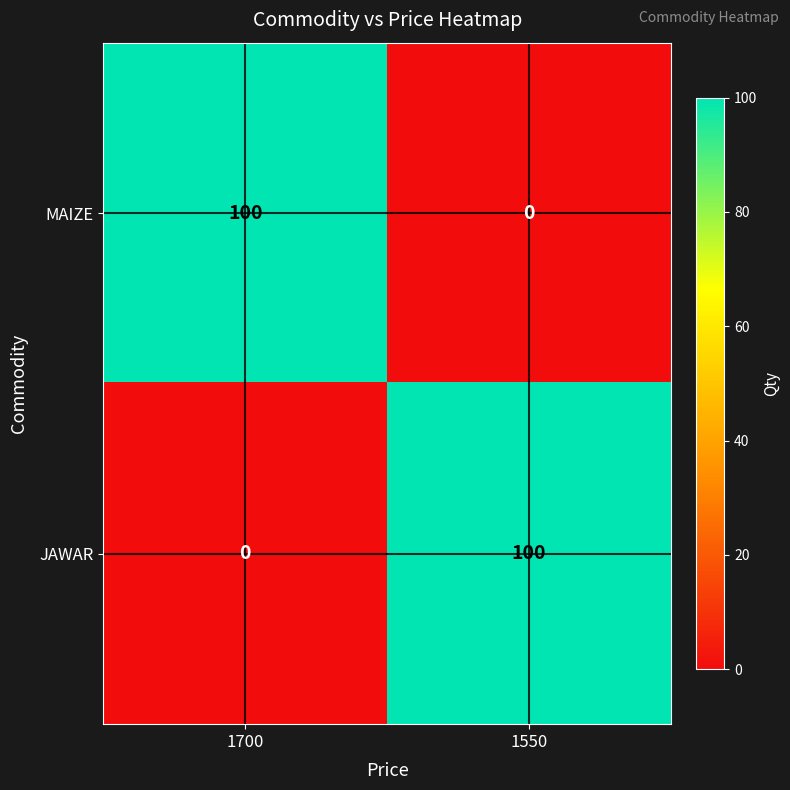

What is the spread (max minus min) of values at 1700?

100